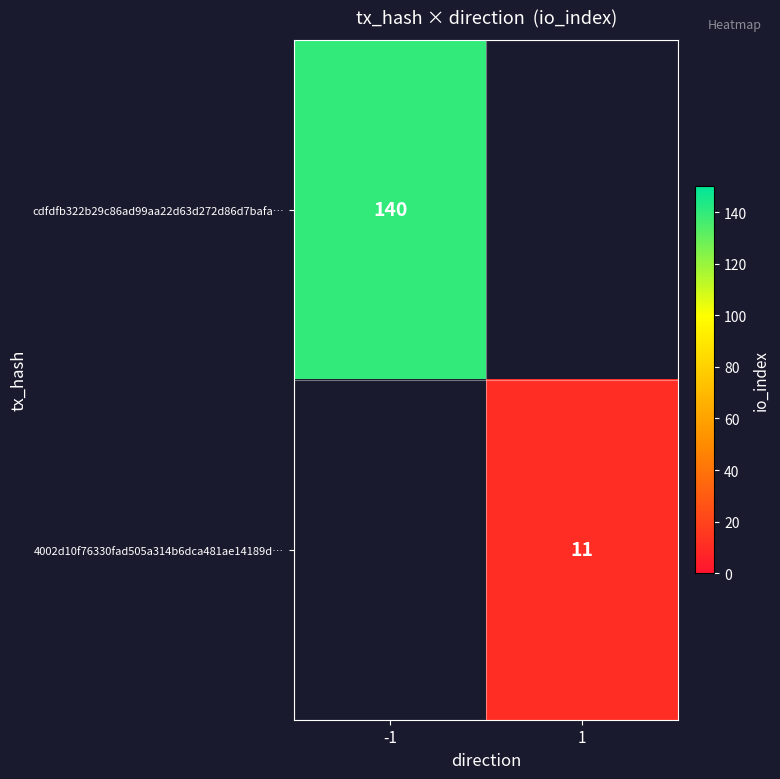

Is it true that cdfdfb322b29c86ad99aa22d63d272d86d7bafa… equals 140 at -1?

True